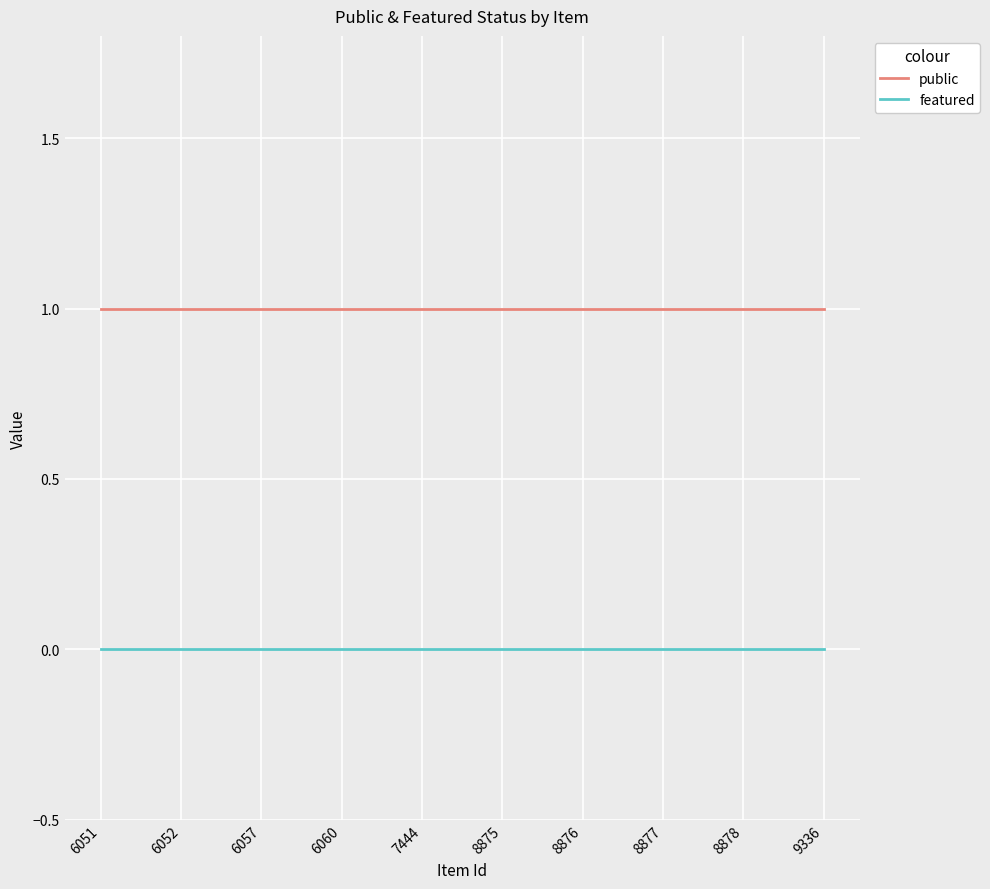

Is it true that public equals 1 at 7444?

True